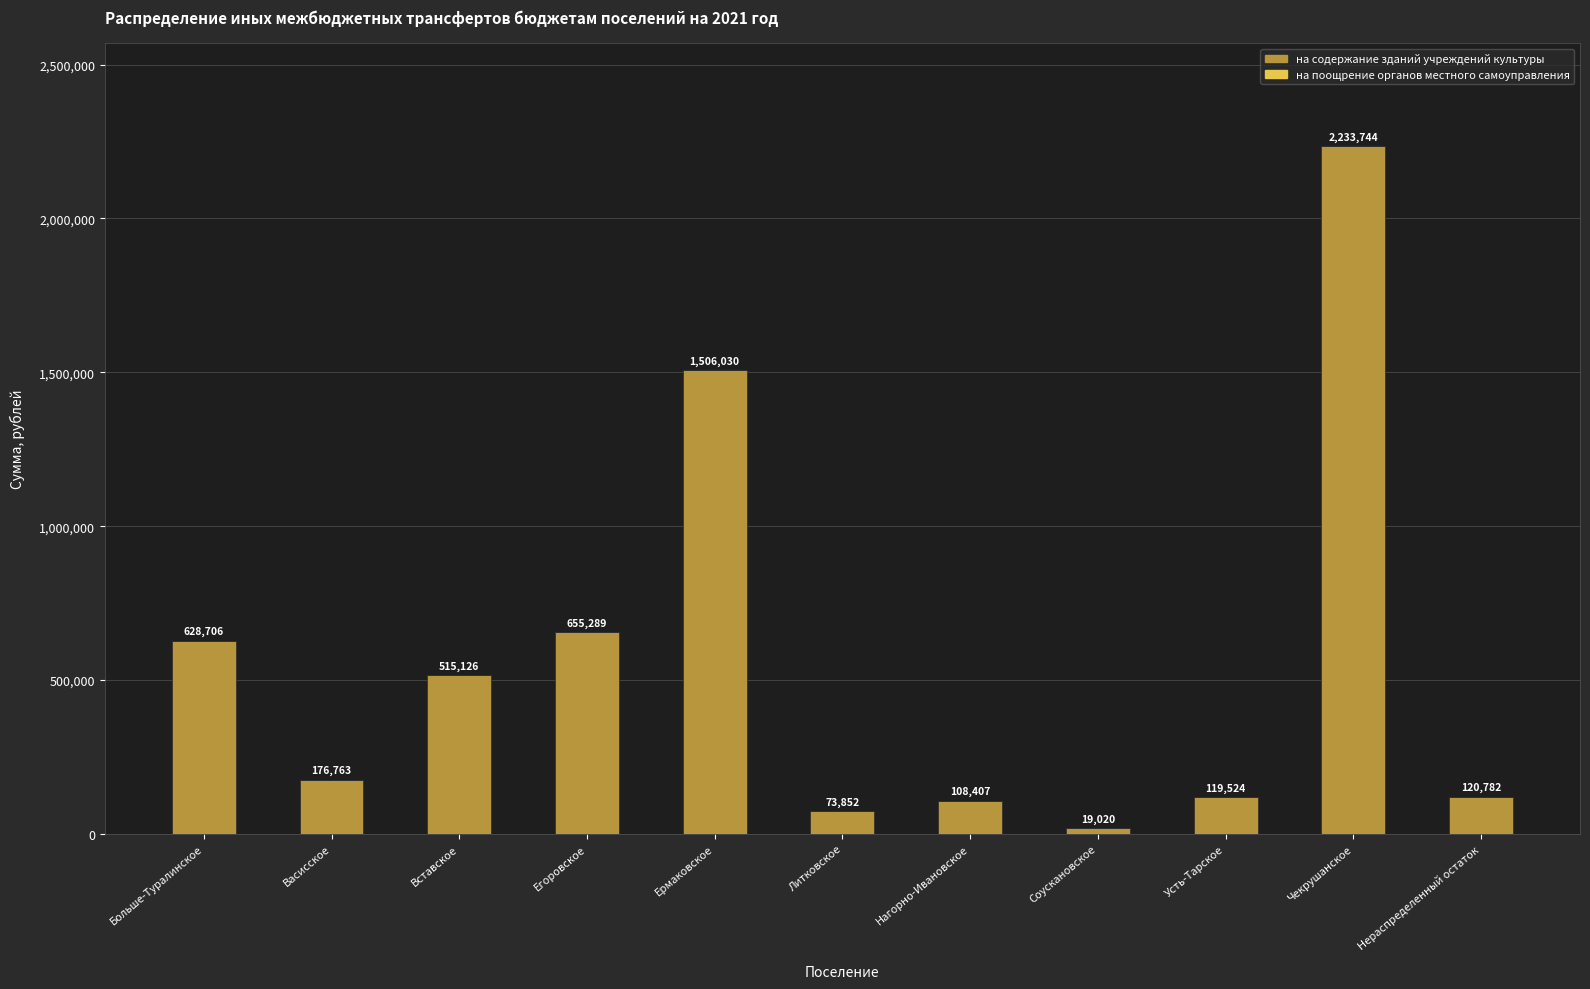

How many series are shown in this chart?

1